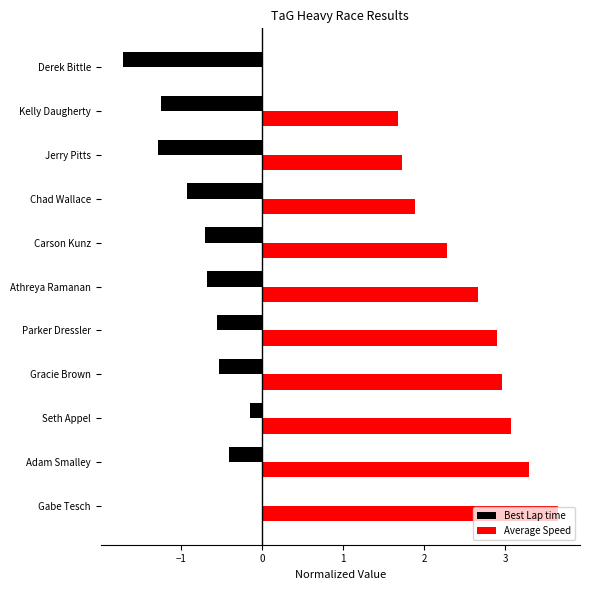

Which label corresponds to the largest value in the chart?

Gabe Tesch